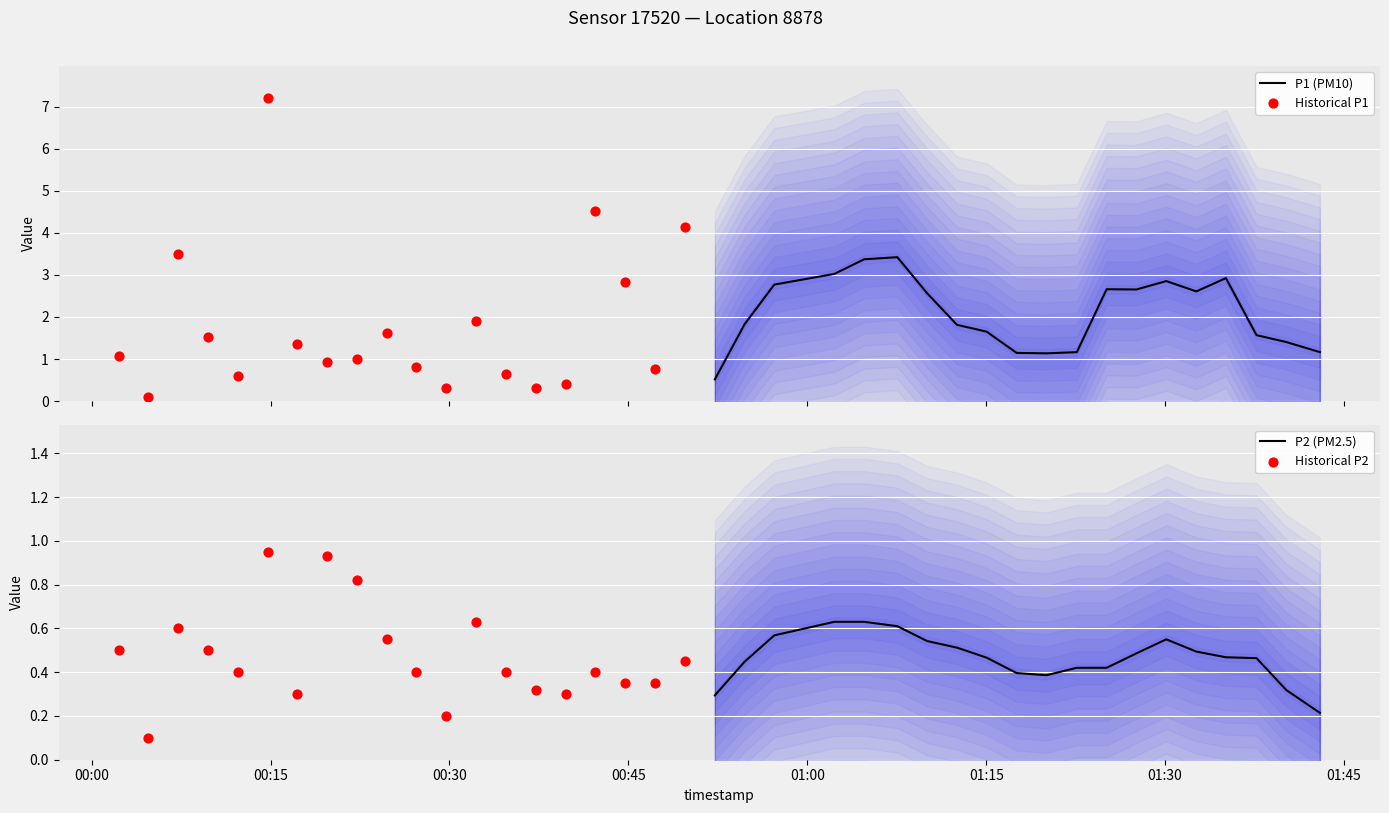

Which series reaches the maximum Y coordinate?

Historical P1